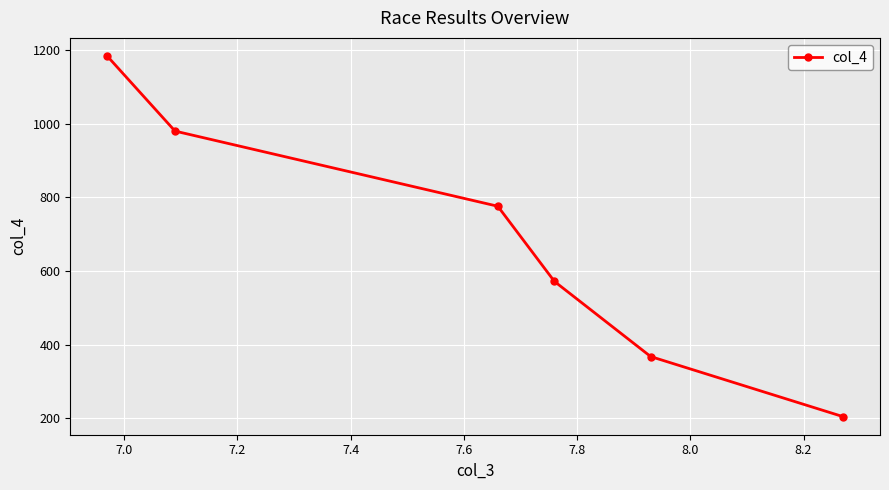

True or false: the data has more than 1 interior local peaks.

False